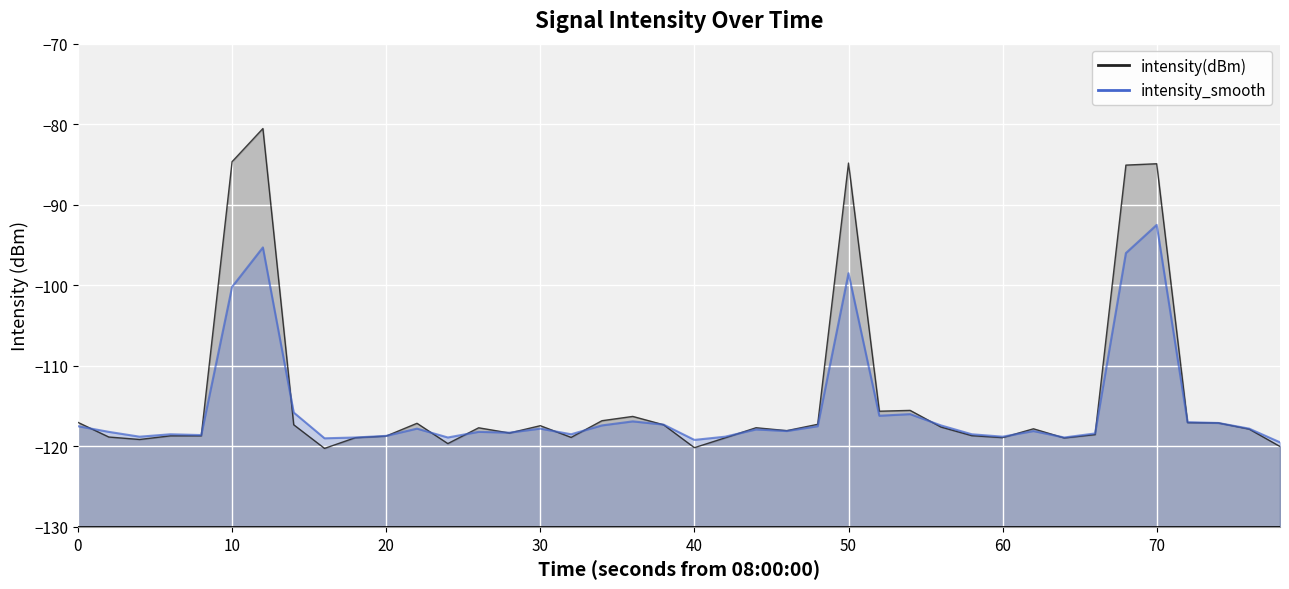

How many values in the intensity_smooth line series are below -117?

30